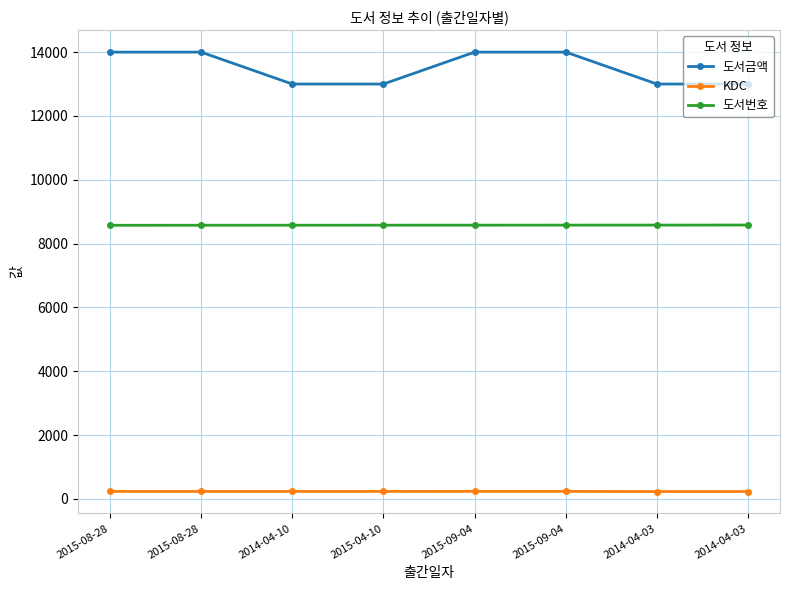

Where is 도서번호 nearest to the value 8577?

2015-04-10